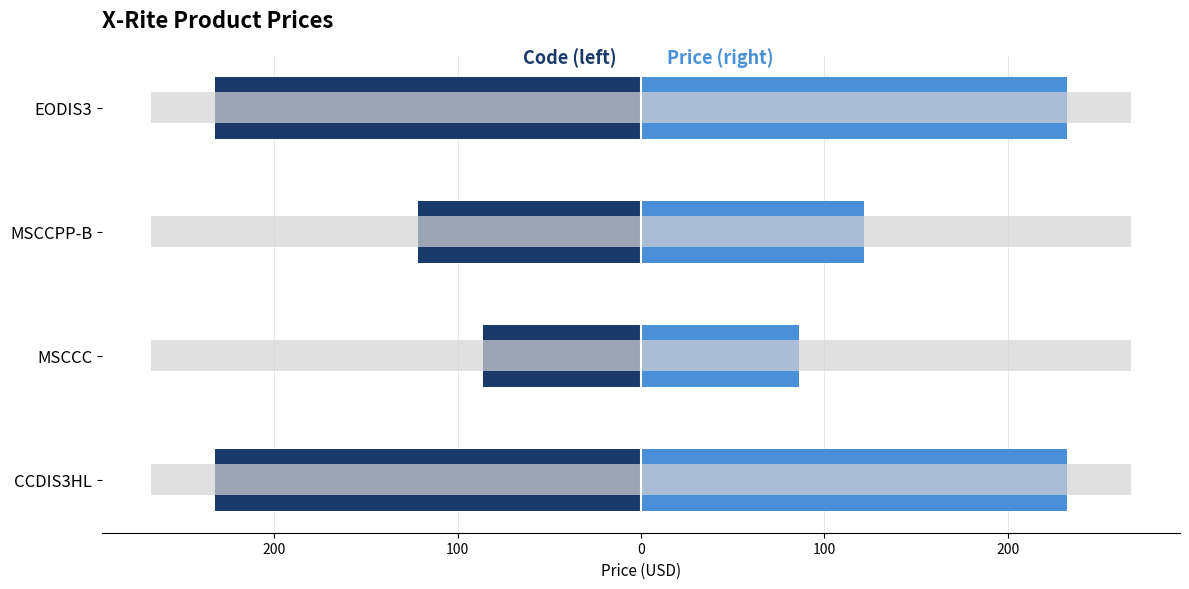

The value of Code (left) at MSCCC is -114.5. True or false?

False